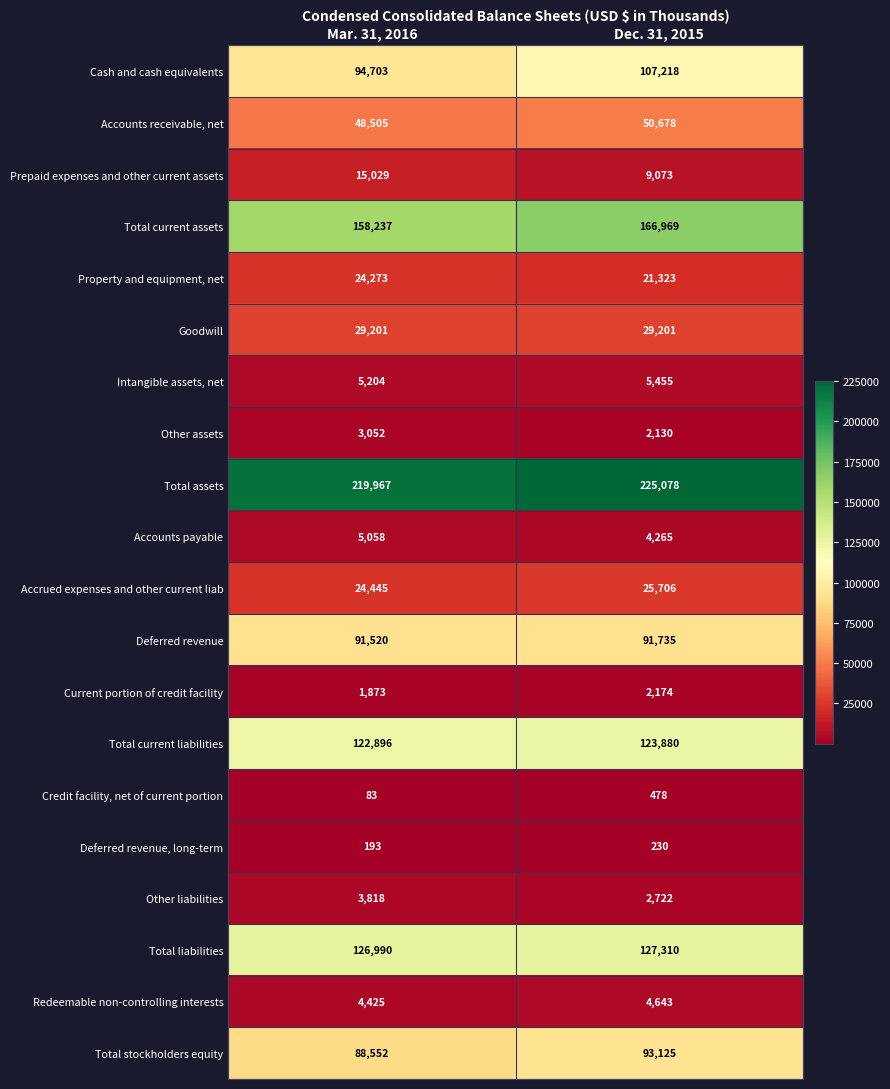

True or false: Intangible assets, net has a value of 5204 at Mar. 31, 2016.

True